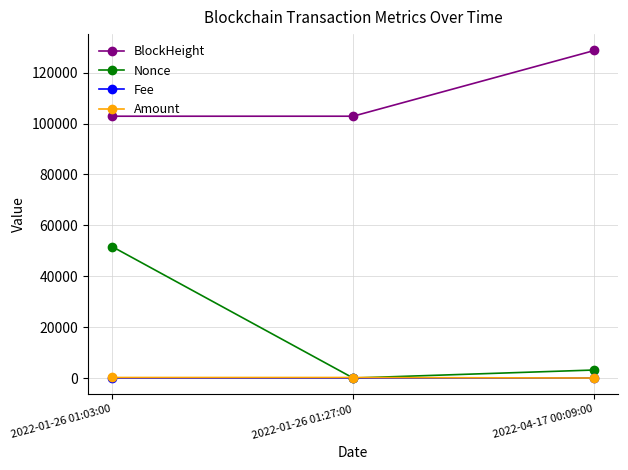

At which category is the sum across all series the highest?

2022-01-26 01:03:00